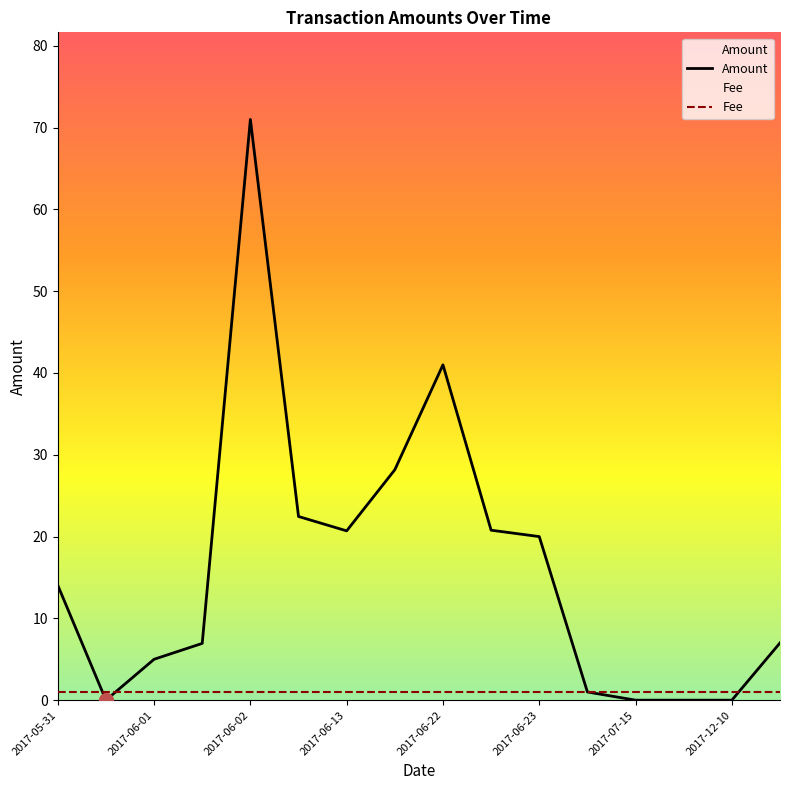

Rank the series by their maximum value, from highest to lowest.

Amount, Fee